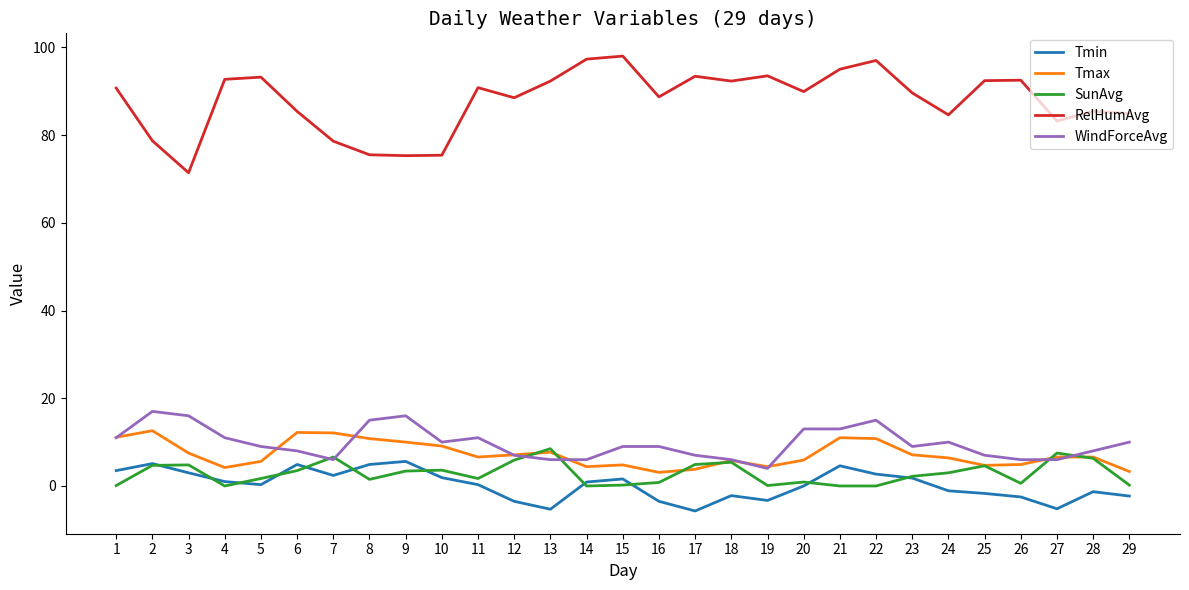

The RelHumAvg series shows 143.2 at 24. True or false?

False